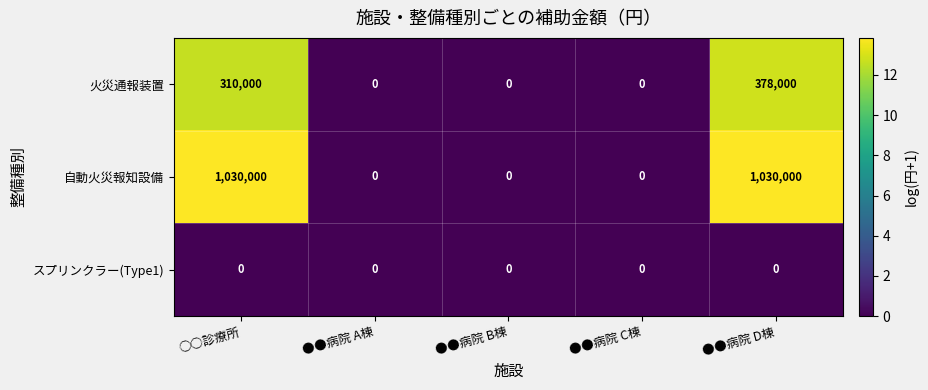

Which series changed the most between ○○診療所 and ●●病院 B棟?

自動火災報知設備